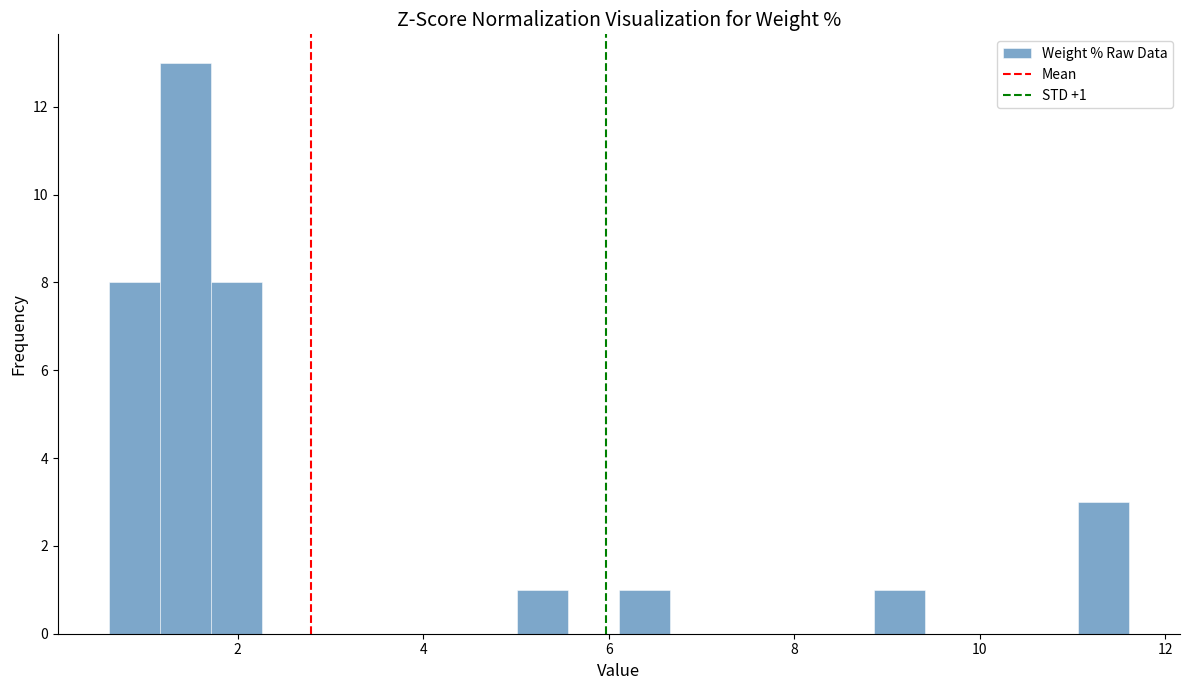

Read against the x-axis, roughly where is the centre of the tallest bar?

1.4